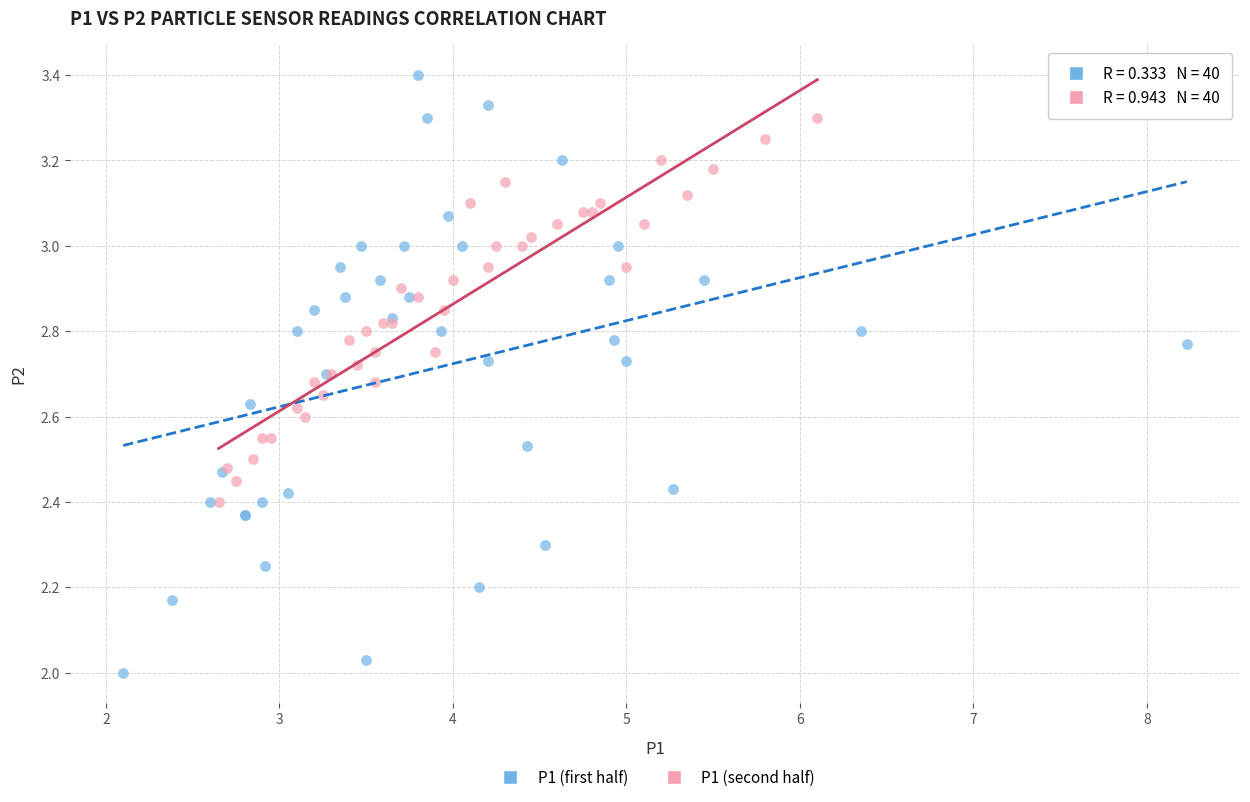

Which series has the largest Y range (max minus min)?

P1 (first half)